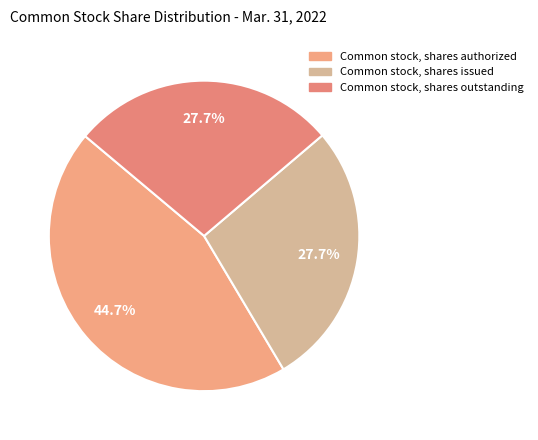

Does Common stock, shares outstanding account for over 50% of the chart?

No